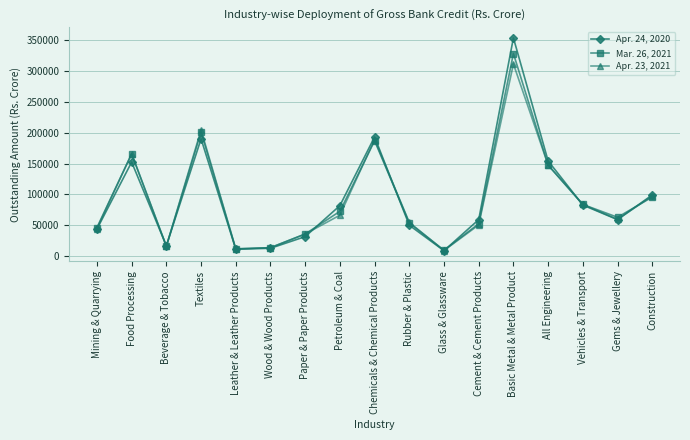

Read the Apr. 23, 2021 value at Wood & Wood Products, to the nearest 10.

13380